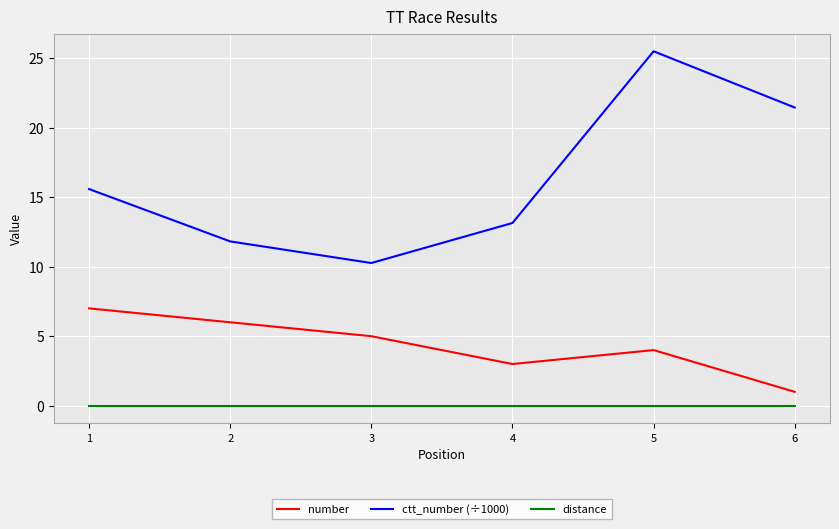

At how many categories does at least one series exceed 7?

6